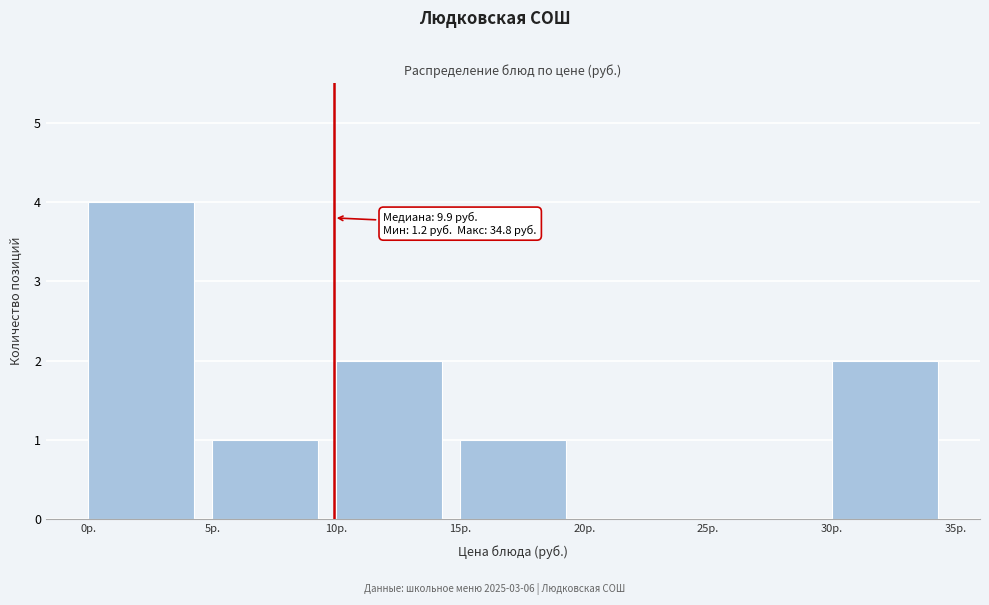

Which range on the x-axis has the tallest bar?

0 to 5